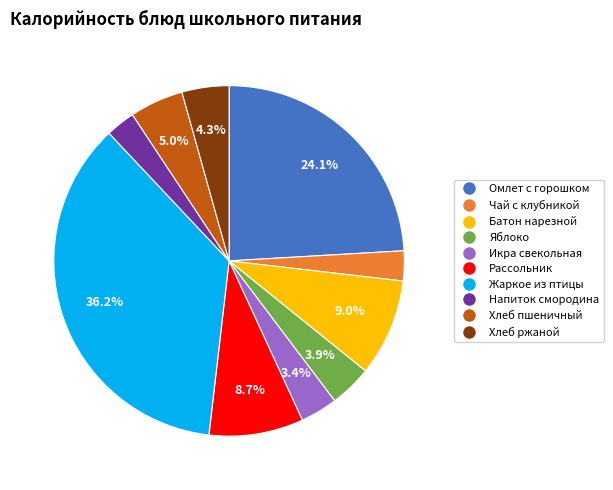

How many slices are in this pie chart?

10